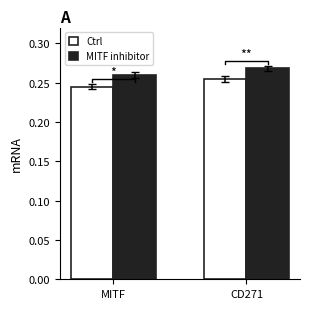

How many categories are shown in the chart?

2